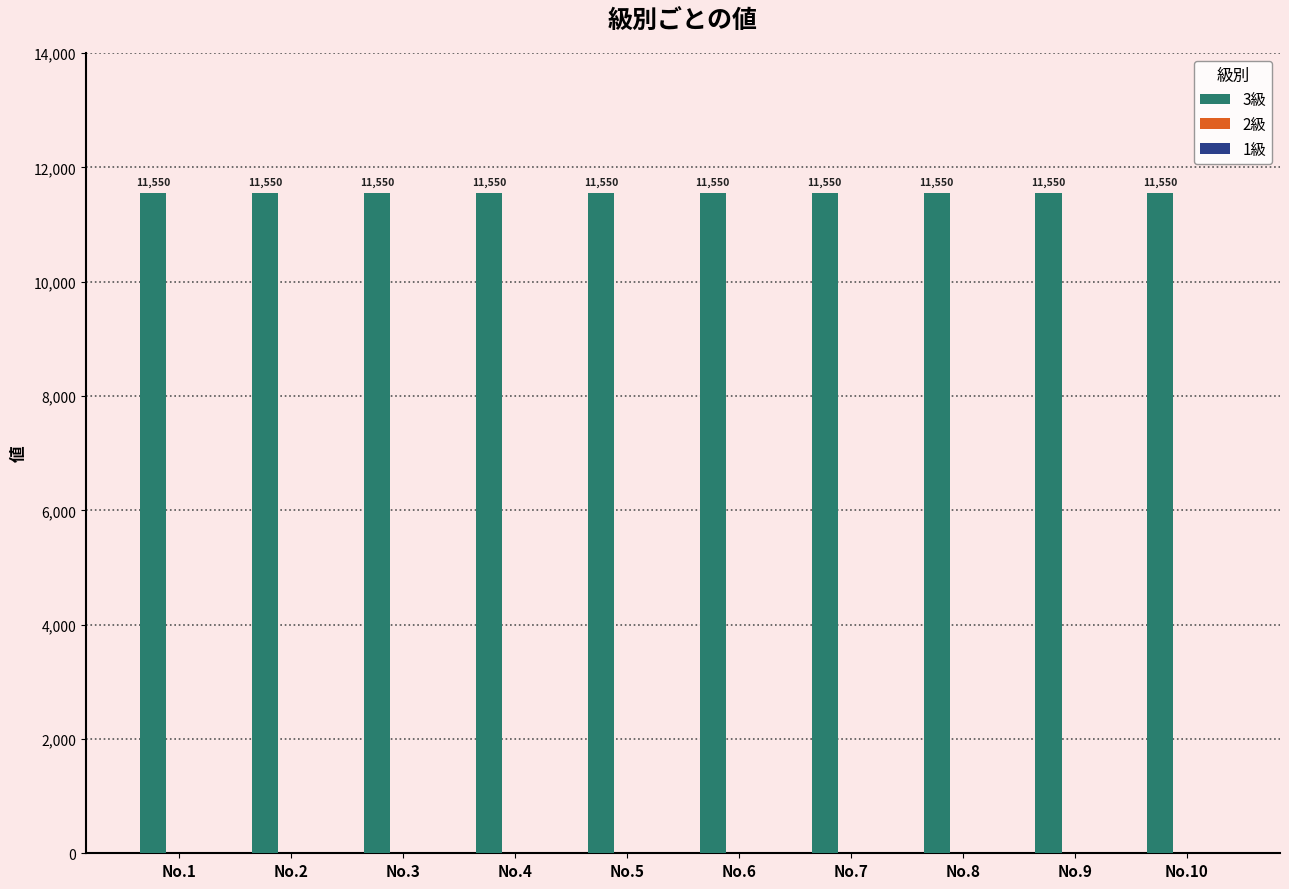

Is it true that 3級 equals 11550 at No.8?

True